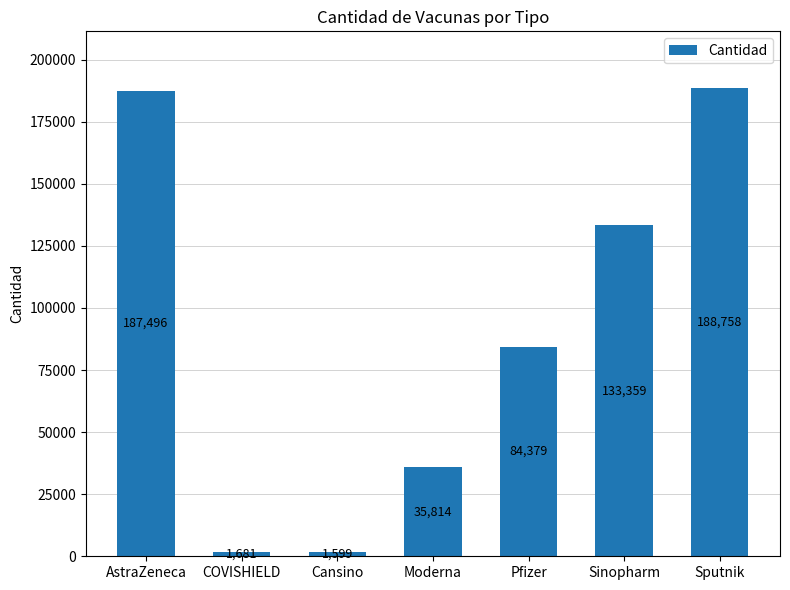

Rank the categories by value from lowest to highest.

Cansino, COVISHIELD, Moderna, Pfizer, Sinopharm, AstraZeneca, Sputnik